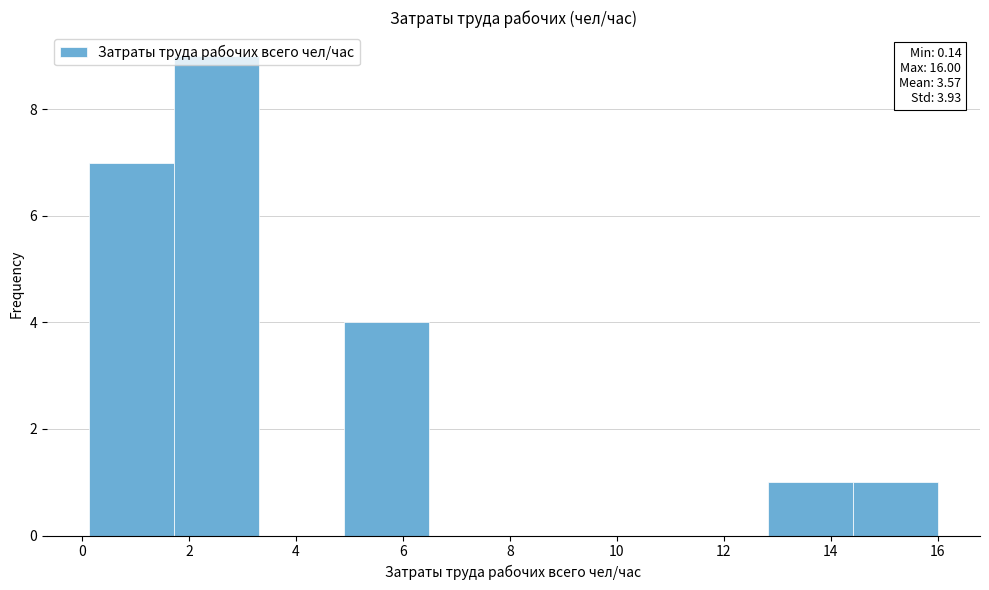

Over which range of the x-axis is the bar tallest?

1.8 to 3.4